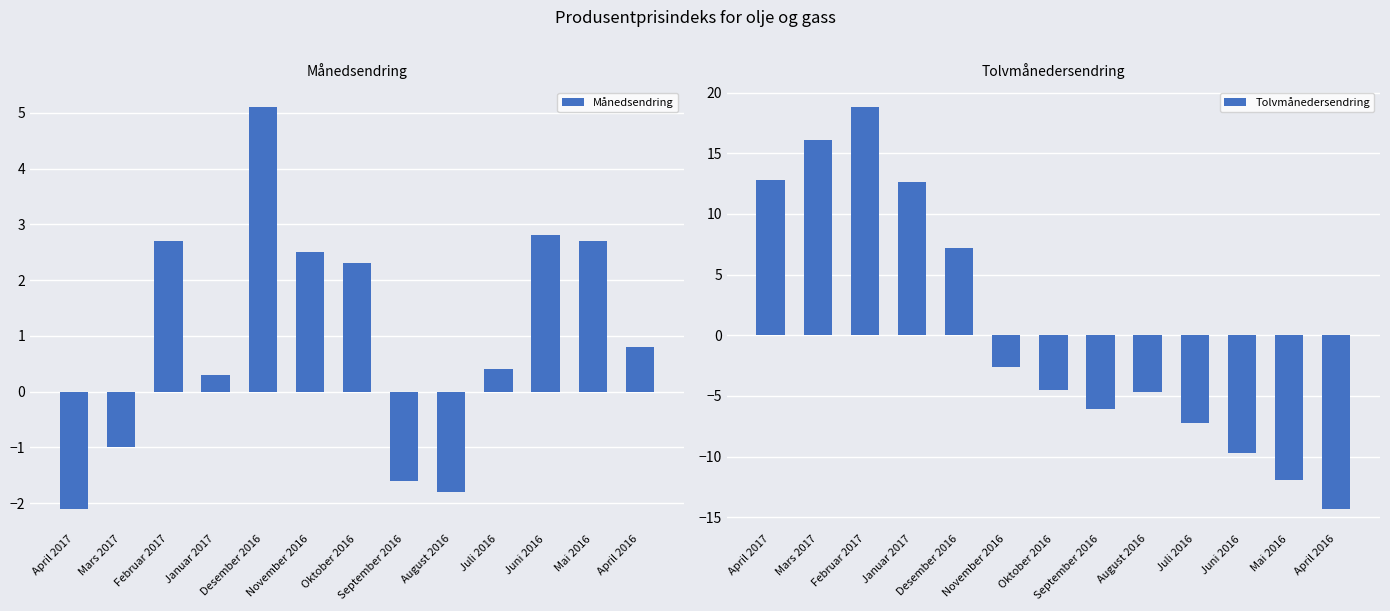

Reading left to right, transcribe all the data shown in this chart.

Månedsendring: April 2017=-2.1	Mars 2017=-1.0	Februar 2017=2.7	Januar 2017=0.3	Desember 2016=5.1	November 2016=2.5	Oktober 2016=2.3	September 2016=-1.6	August 2016=-1.8	Juli 2016=0.4	Juni 2016=2.8	Mai 2016=2.7	April 2016=0.8
Tolvmånedersendring: April 2017=12.8	Mars 2017=16.1	Februar 2017=18.8	Januar 2017=12.6	Desember 2016=7.2	November 2016=-2.6	Oktober 2016=-4.5	September 2016=-6.1	August 2016=-4.7	Juli 2016=-7.2	Juni 2016=-9.7	Mai 2016=-11.9	April 2016=-14.3